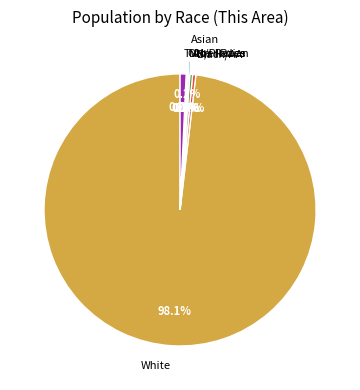

Which category has the biggest portion of the pie?

White